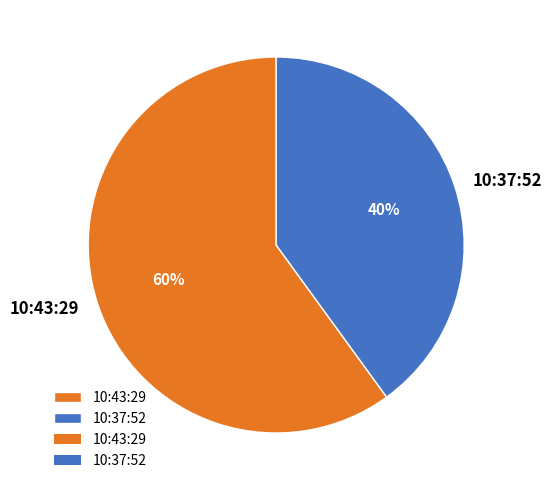

What is the largest slice in the pie chart?

10:43:29